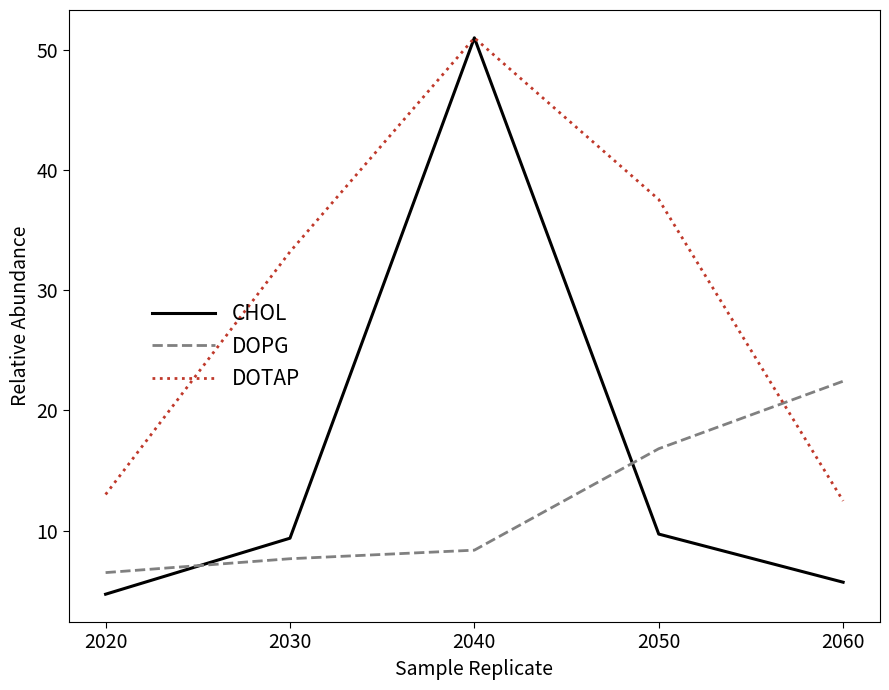

What is the difference between the second highest and second lowest values in the CHOL series?

4.0